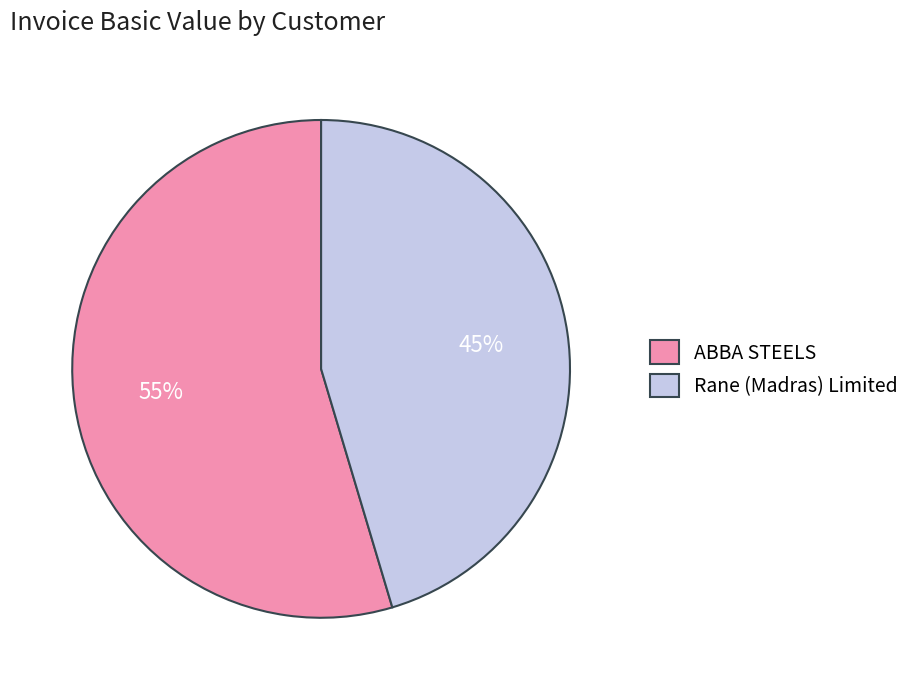

Which has a higher value, ABBA STEELS or Rane (Madras) Limited?

ABBA STEELS